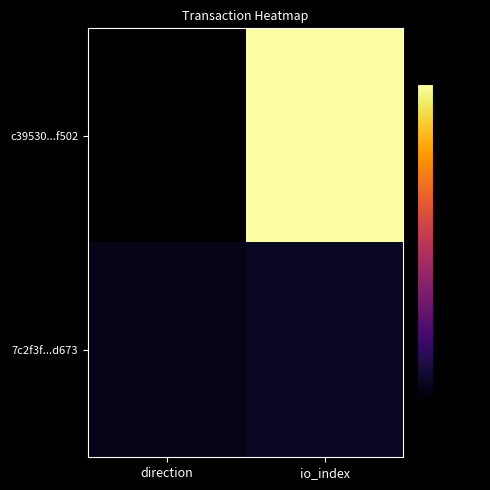

What is the spread (max minus min) of values at direction?

3.0